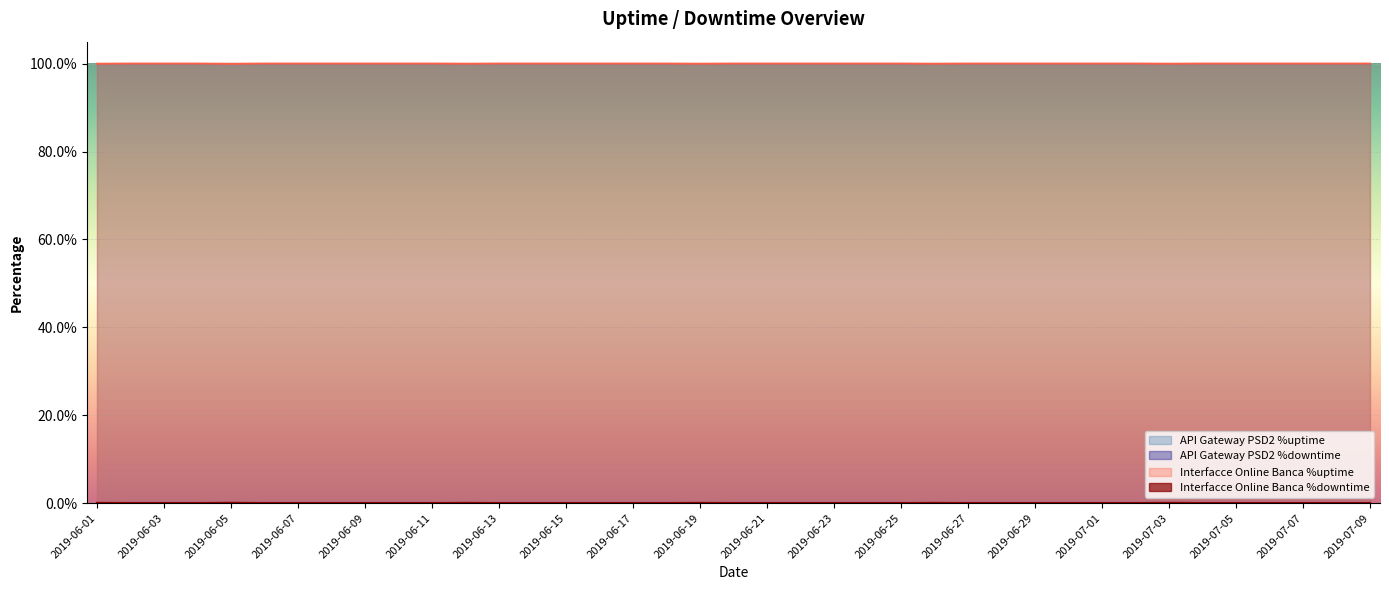

Where is Interfacce Online Banca %downtime nearest to the value 0?

2019-06-02